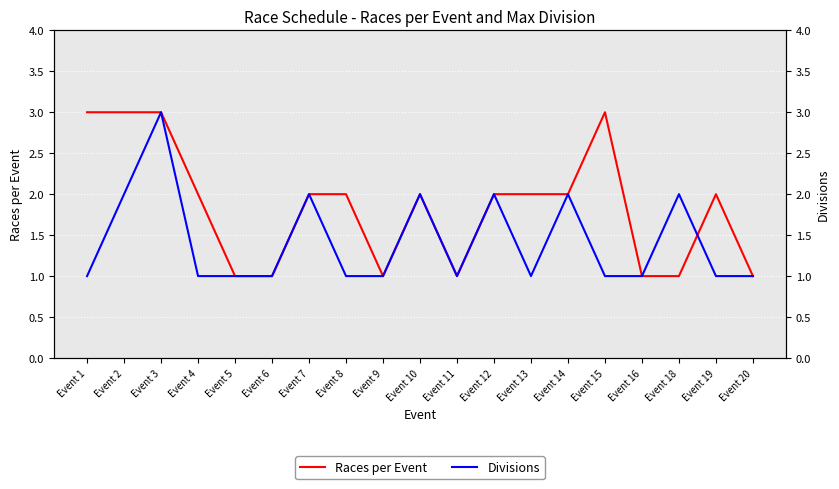

How many values in the Races per Event series exceed 2?

4